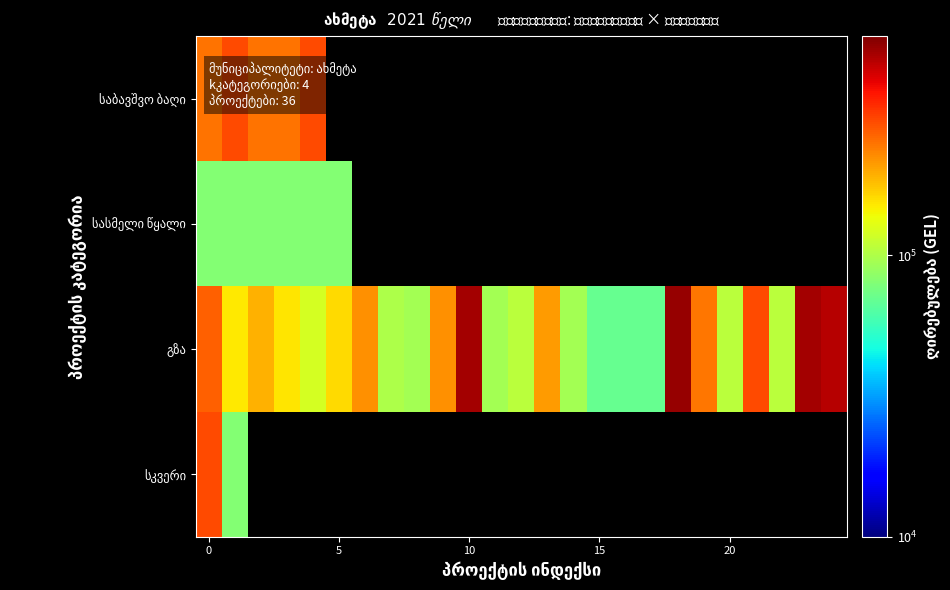

How many categories are shown in the chart?

25